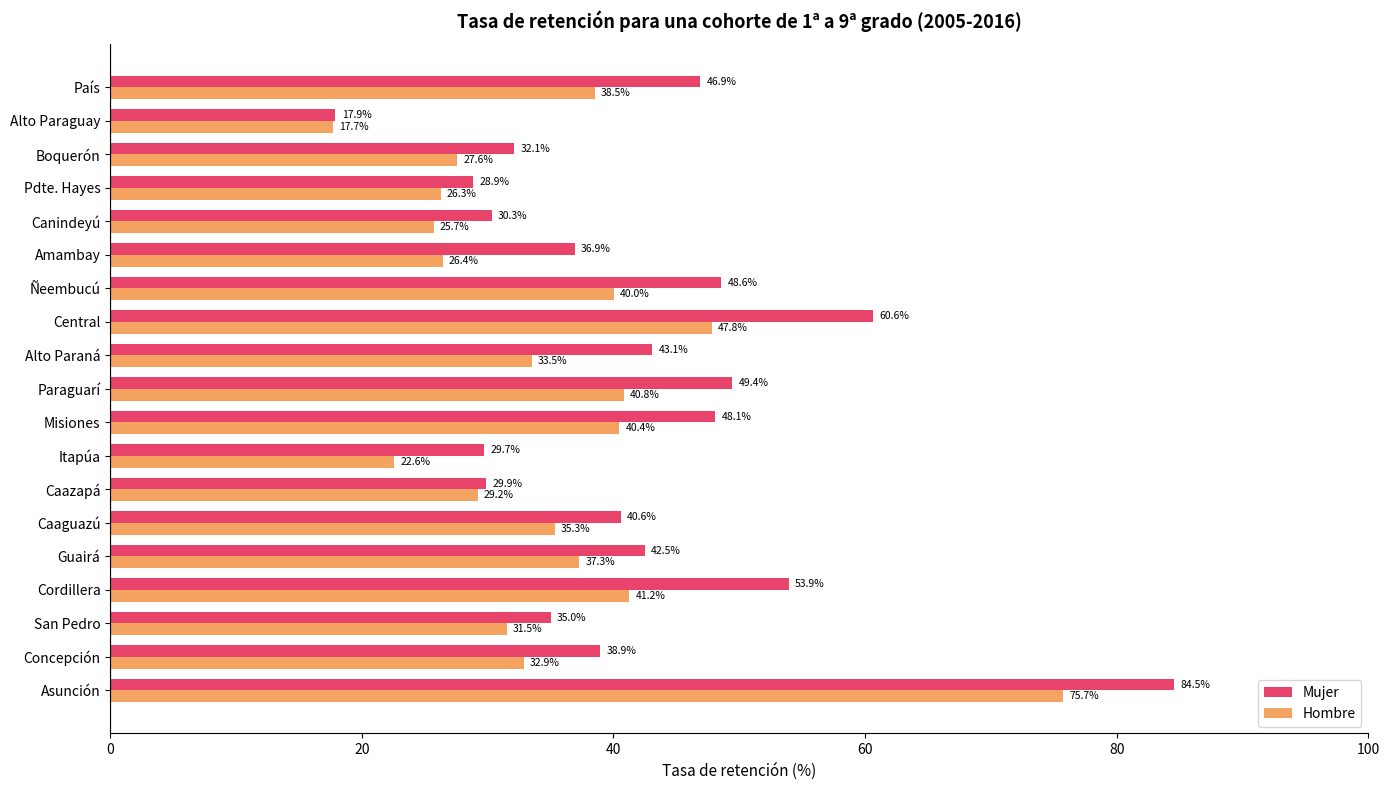

List the labels in order of Hombre value, smallest first.

Alto Paraguay, Itapúa, Canindeyú, Pdte. Hayes, Amambay, Boquerón, Caazapá, San Pedro, Concepción, Alto Paraná, Caaguazú, Guairá, País, Ñeembucú, Misiones, Paraguarí, Cordillera, Central, Asunción